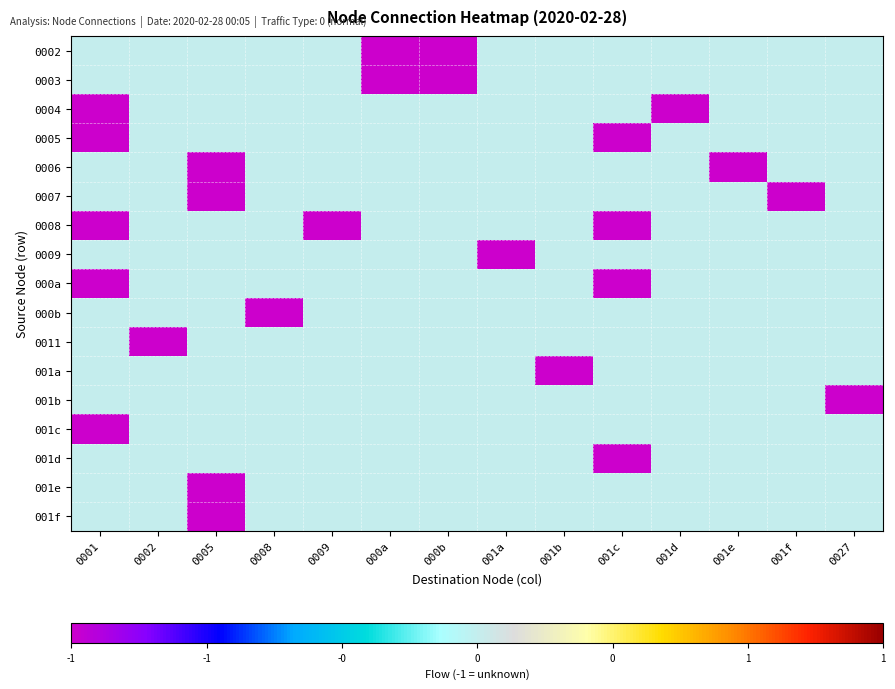

At which category is the sum across all series the highest?

0002